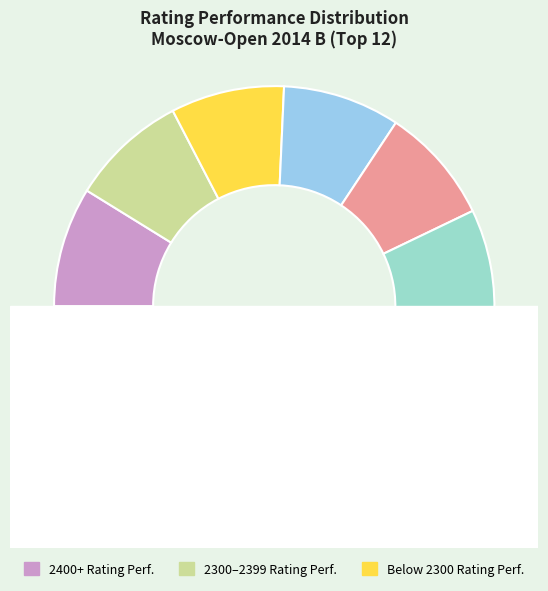

Combined, what portion of the pie is Smirnova Ekaterina and Bodnaruk Anastasia?

16.9%